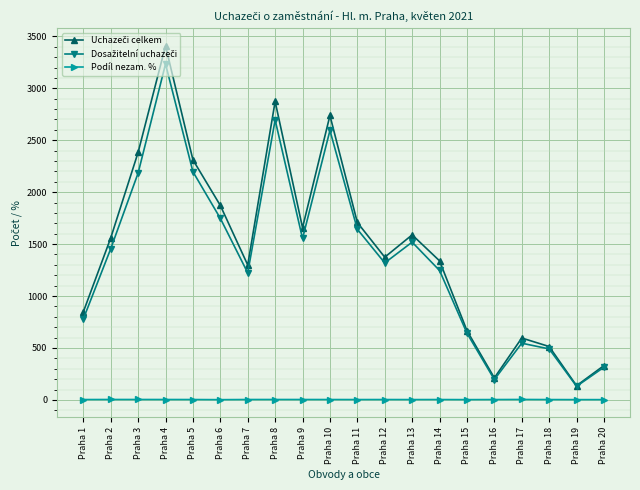

What is the approximate value of Podíl nezam. % at Praha 4?

4.0